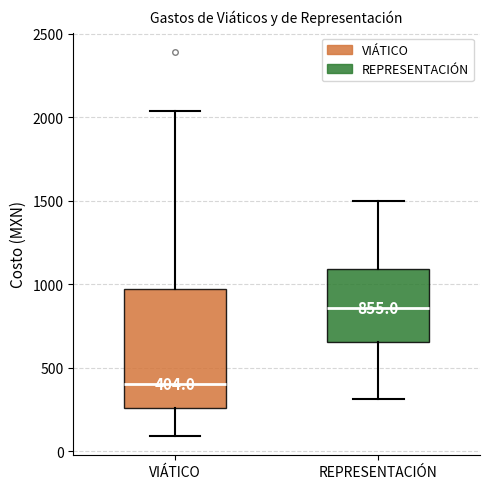

Which box has the lowest median line?

VIÁTICO